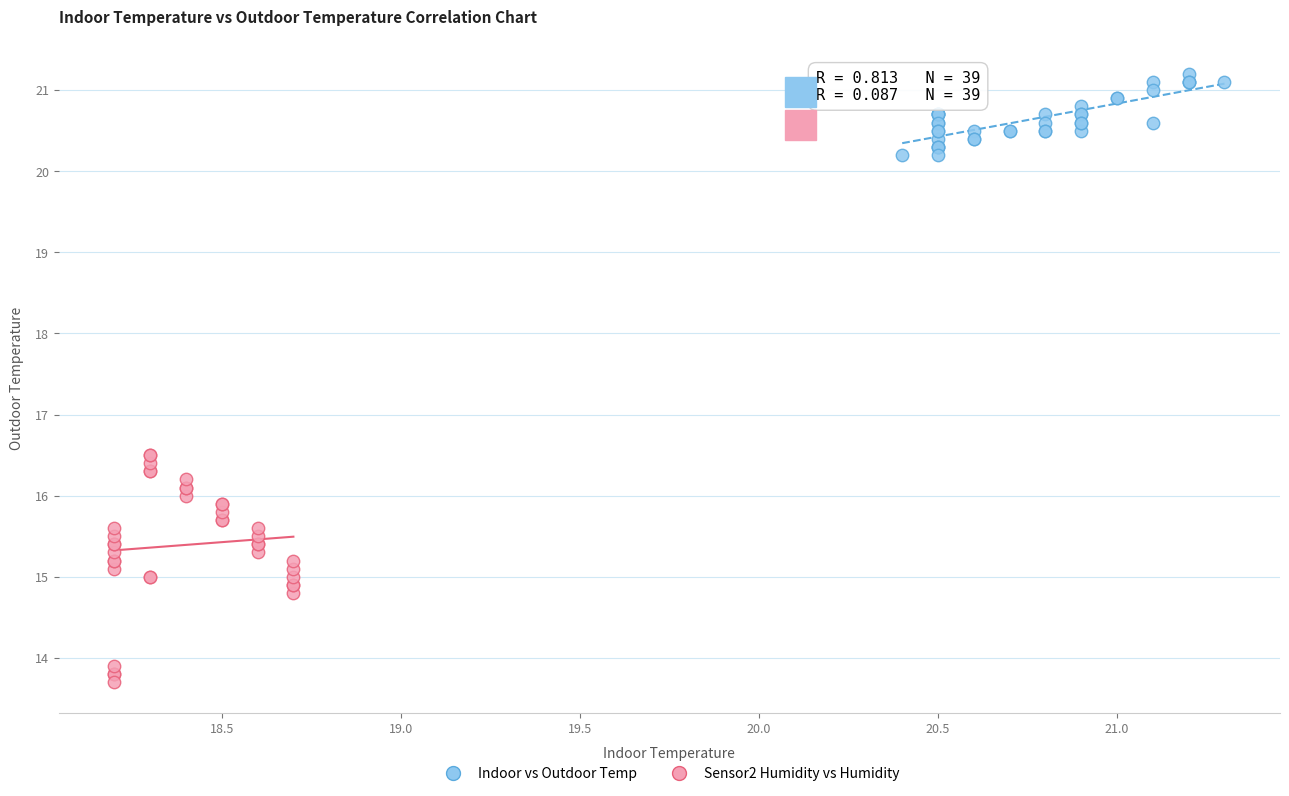

Which series contains the lowest Y value?

Sensor2 Humidity vs Humidity